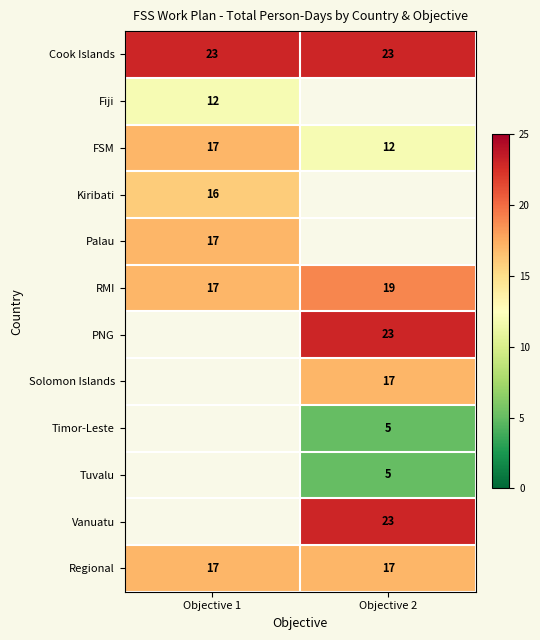

What is the sum of all FSM values?

29